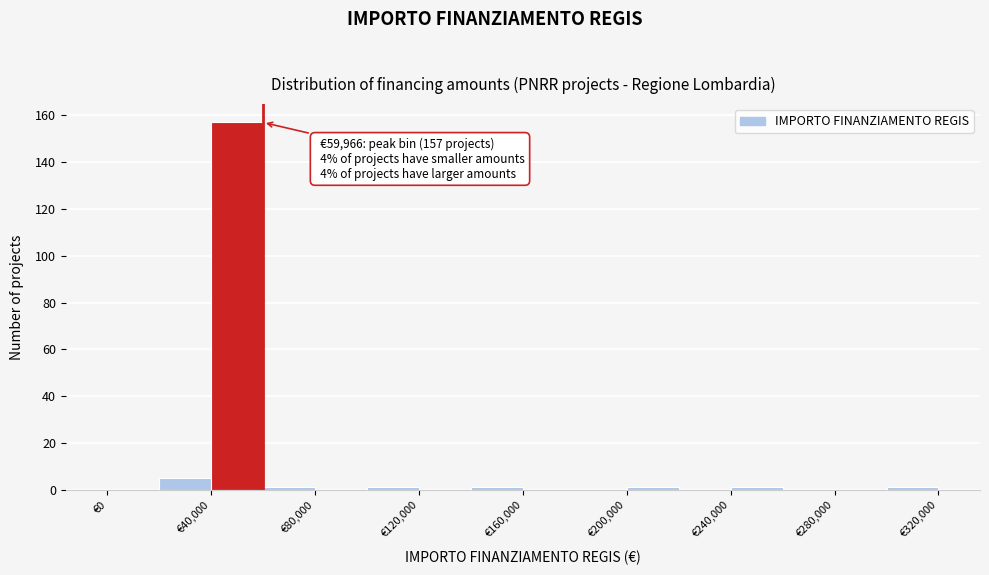

Which range on the x-axis has the tallest bar?

40000 to 60000